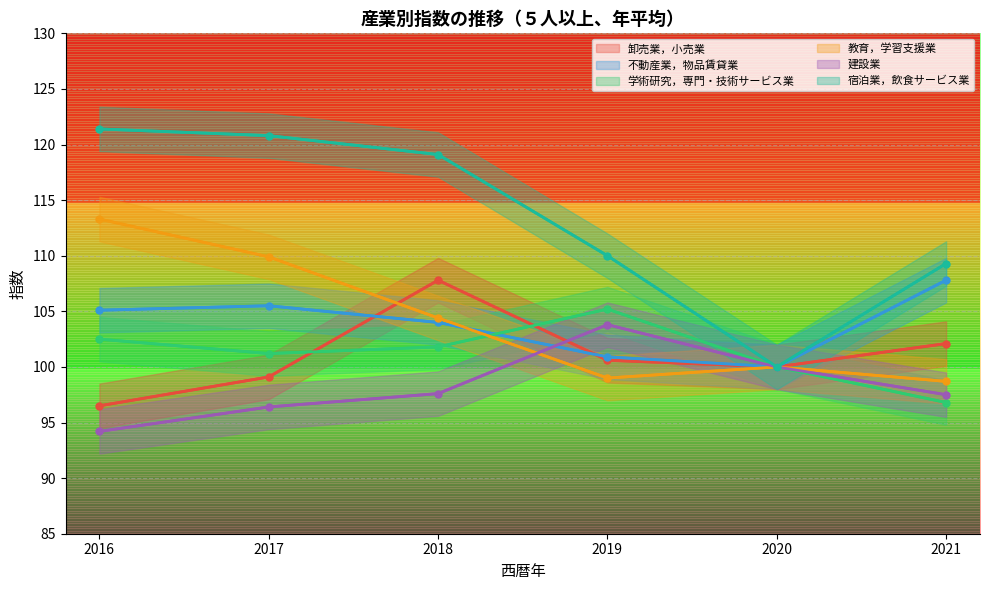

At 2018, list the series in order from smallest to largest.

建設業, 学術研究，専門・技術サービス業, 不動産業，物品賃貸業, 教育，学習支援業, 卸売業，小売業, 宿泊業，飲食サービス業